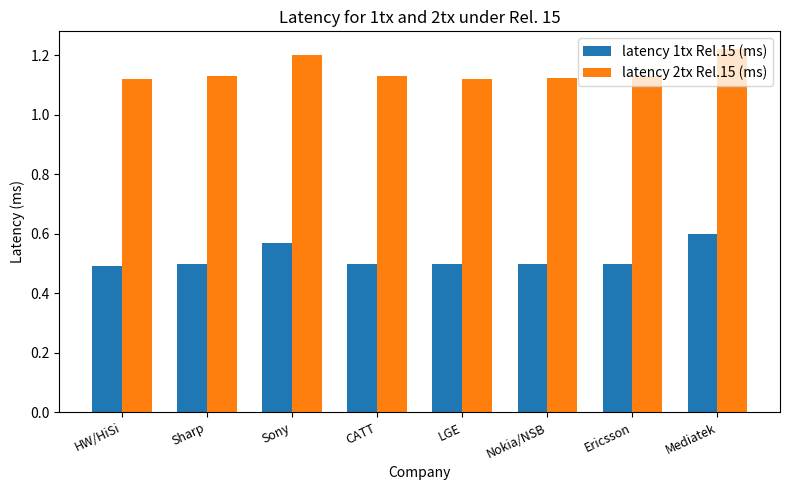

Rank the series by their maximum value, from lowest to highest.

latency 1tx Rel.15 (ms), latency 2tx Rel.15 (ms)